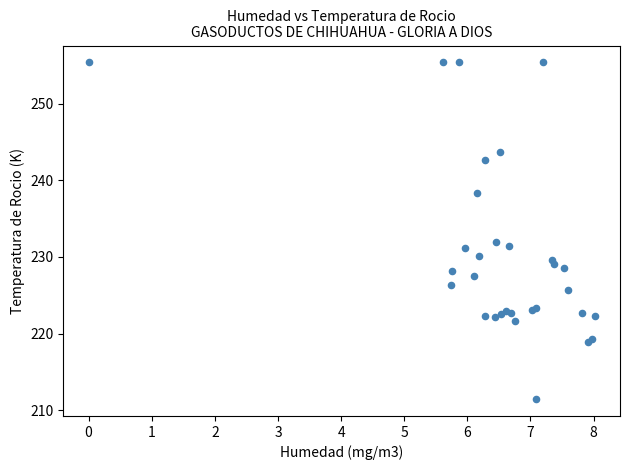

What Y value in the scatter plot is closest to 233?

231.9